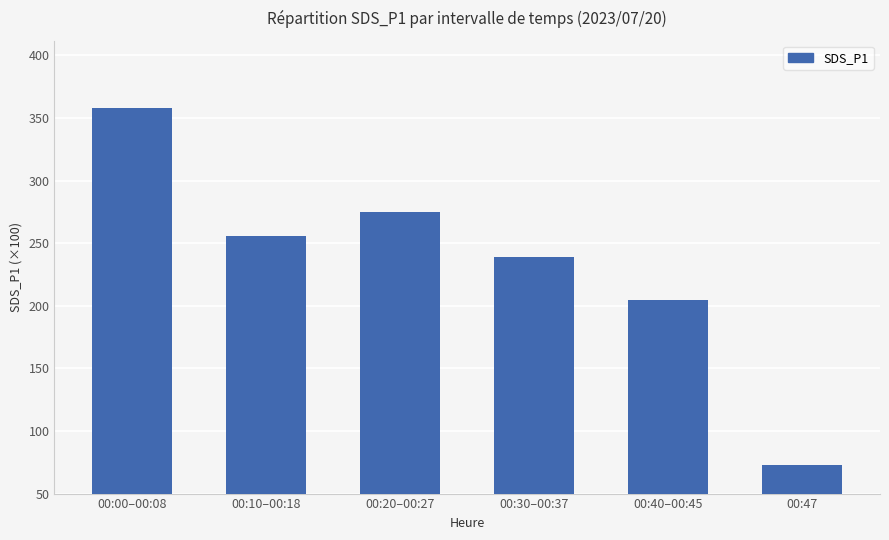

List the labels in order of value, largest first.

00:00–00:08, 00:20–00:27, 00:10–00:18, 00:30–00:37, 00:40–00:45, 00:47